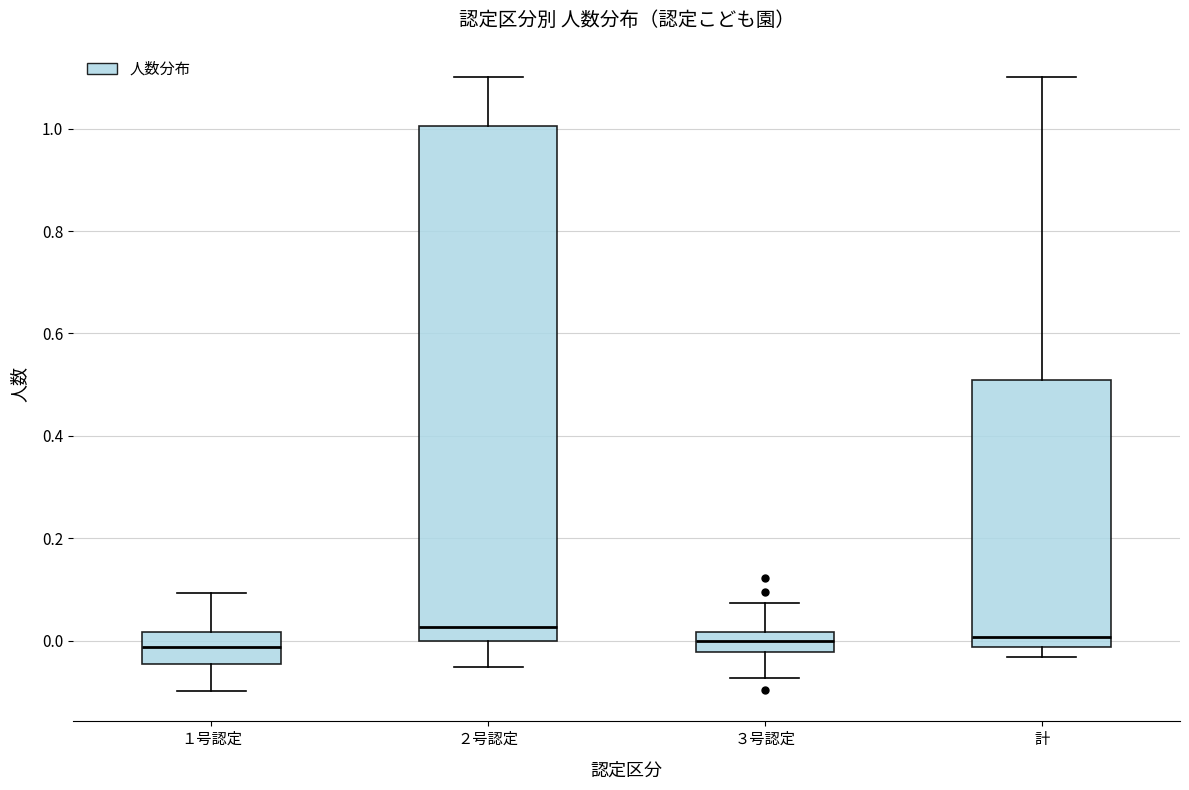

Which box is the tallest, from its lower edge to its upper edge?

２号認定